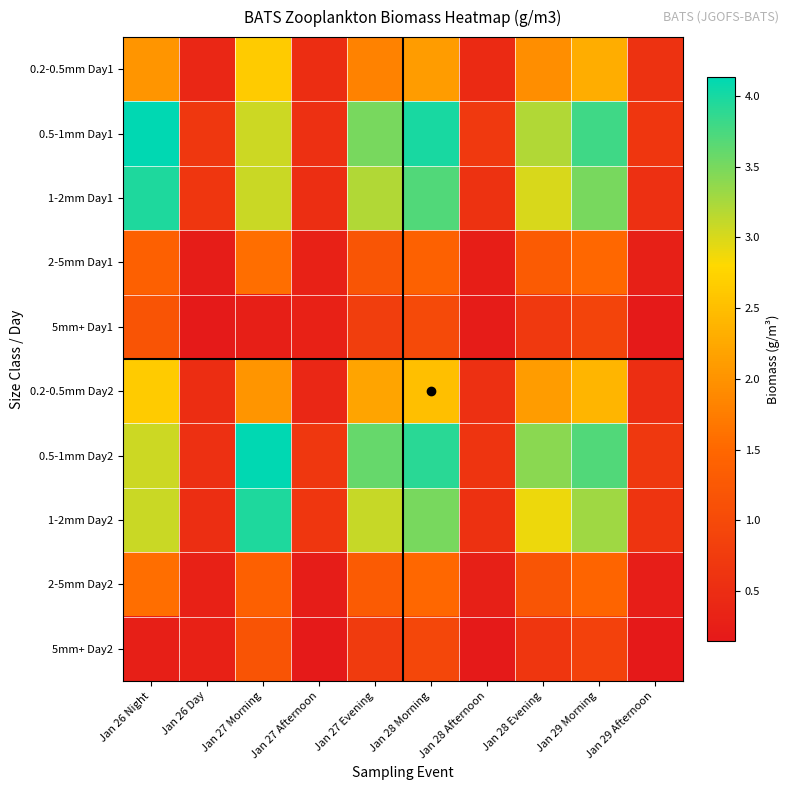

What is the total value across all series at Jan 29 Morning?

23.7